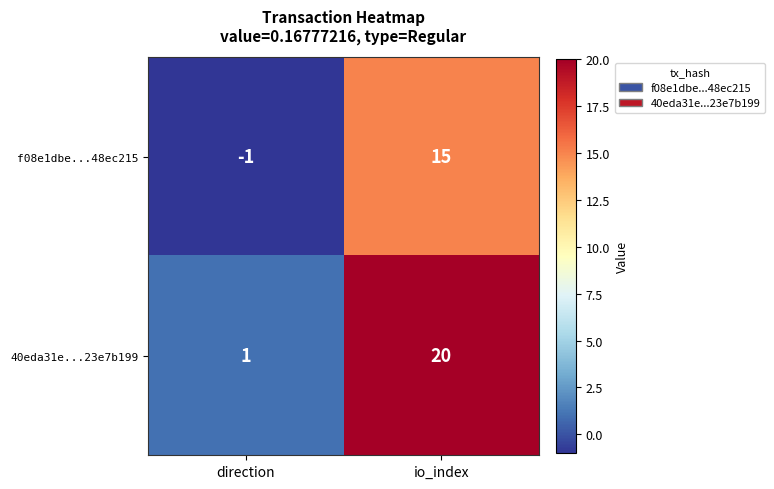

What is the difference between the maximum and minimum values in the 40eda31e...23e7b199 series?

19